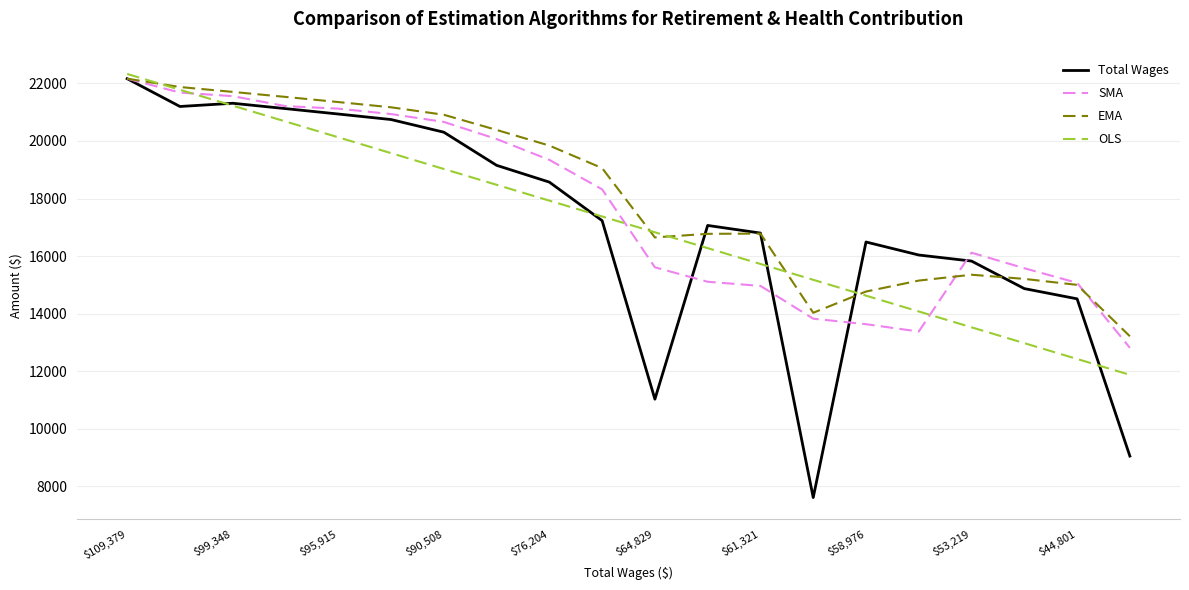

Which series has the widest spread of values?

Total Wages